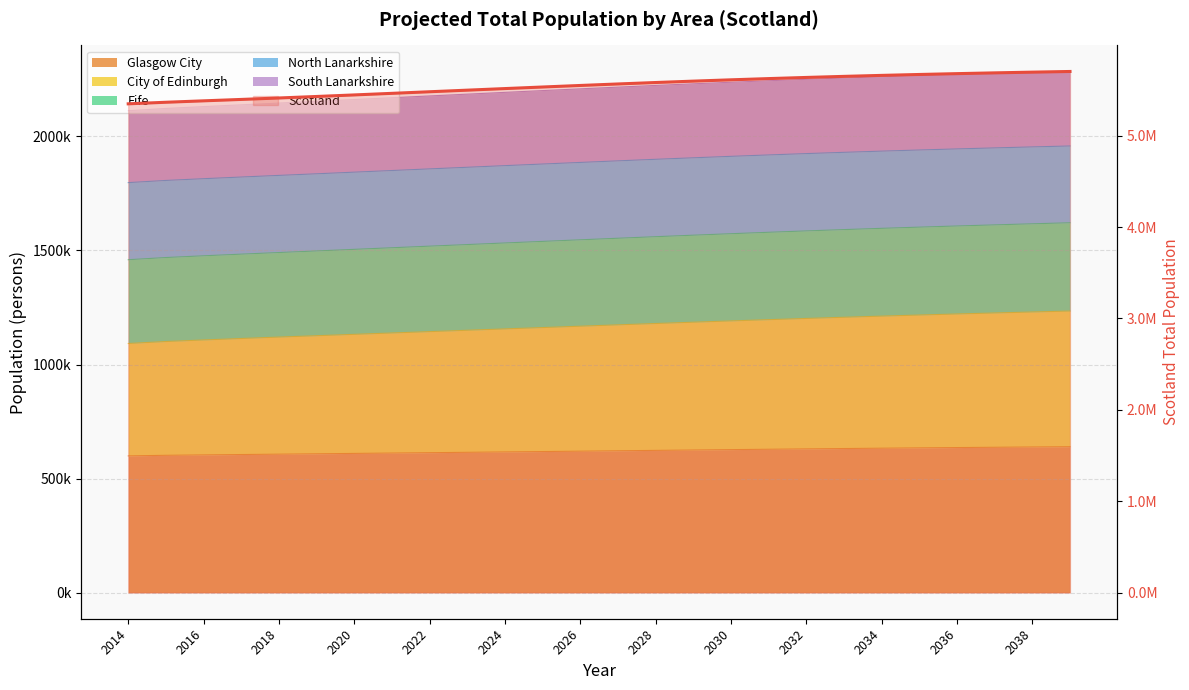

True or false: there are more than 0 points higher than both neighbors.

False